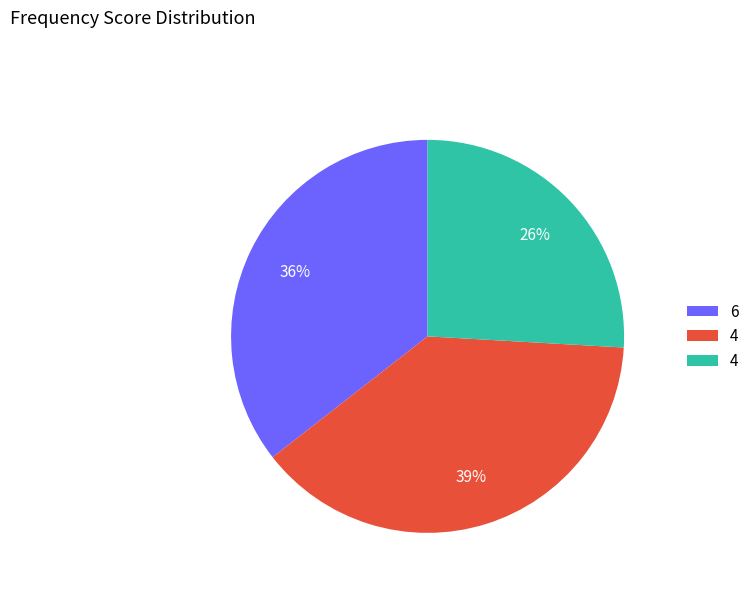

To the nearest percent, what is the average slice percentage?

33%